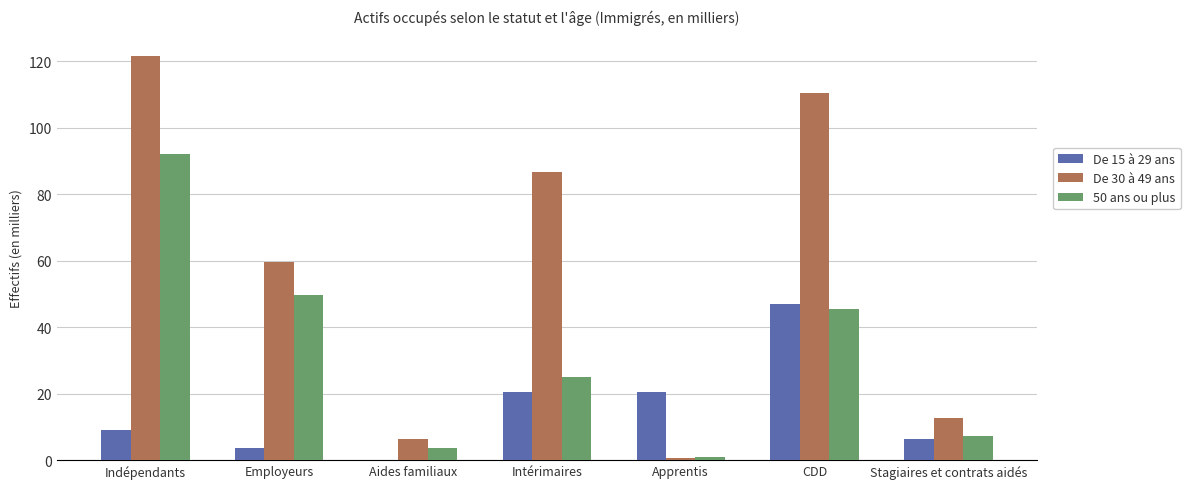

Which series has the largest range (max minus min)?

De 30 à 49 ans